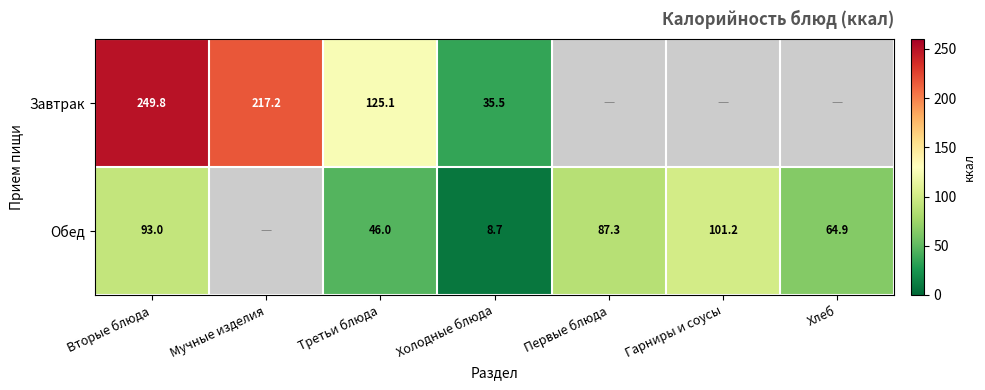

What is the total value across all series at Первые блюда?

87.3